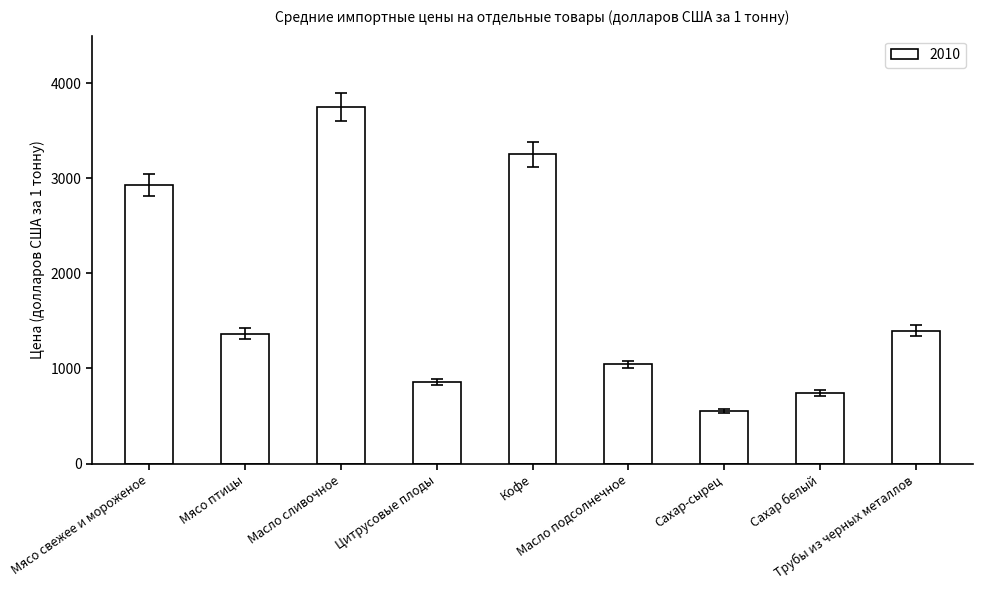

Which category has the lowest value across all series?

Сахар-сырец